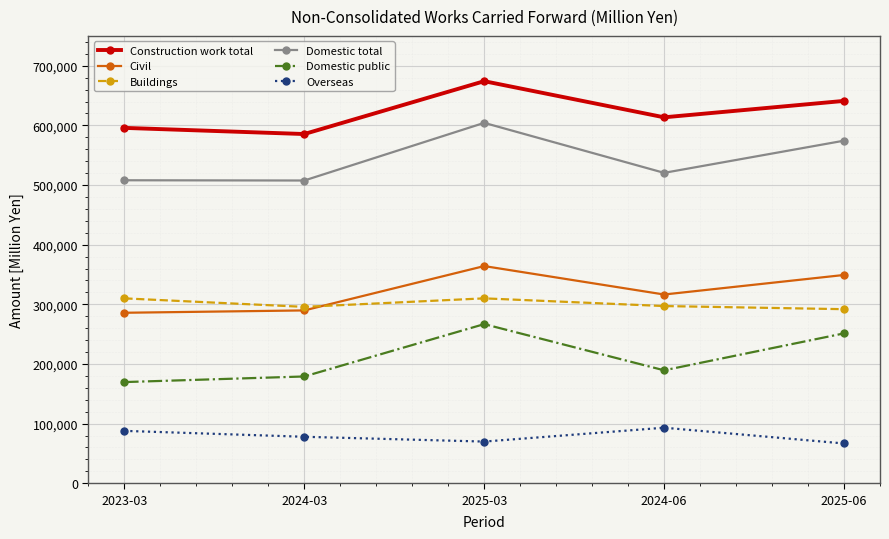

At which category does Domestic public reach its first local peak?

2025-03